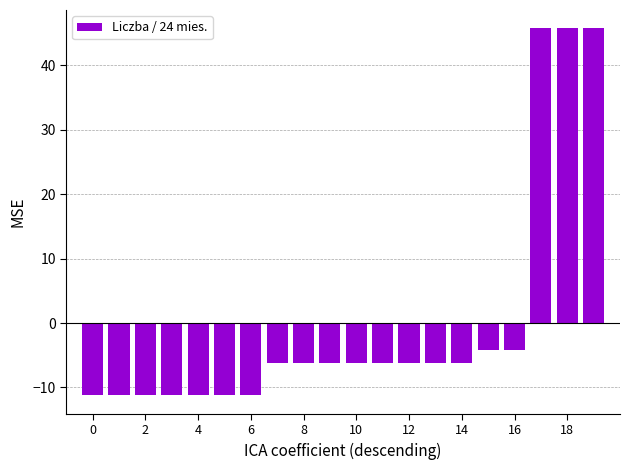

How many positive values are there?

3